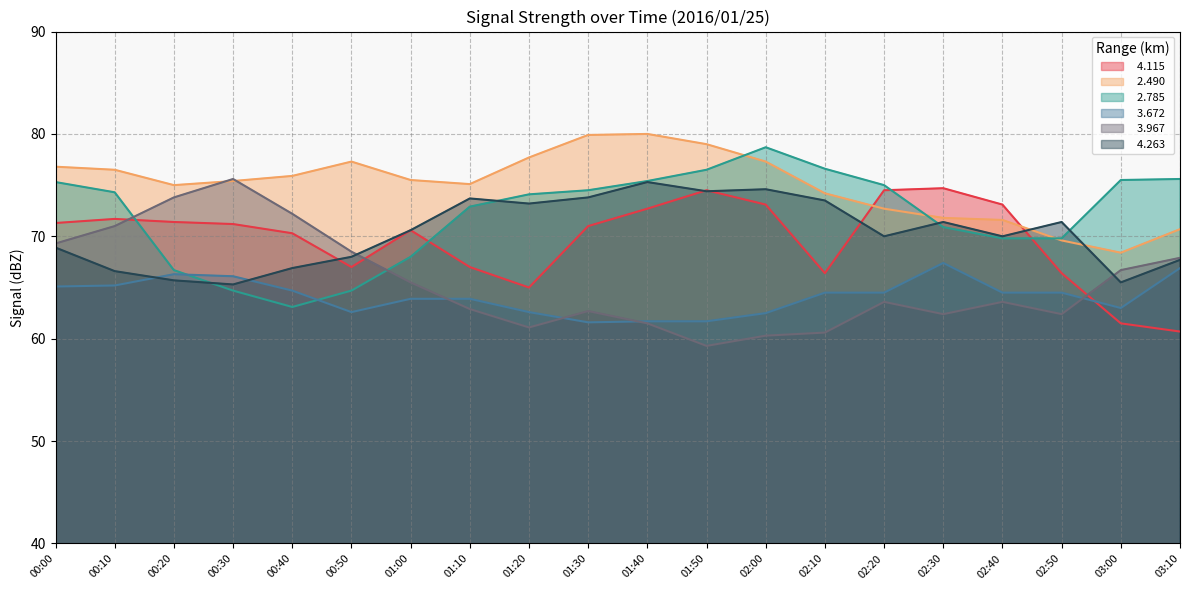

What is the difference between the   3.672 values at 00:10 and 01:20?

2.6